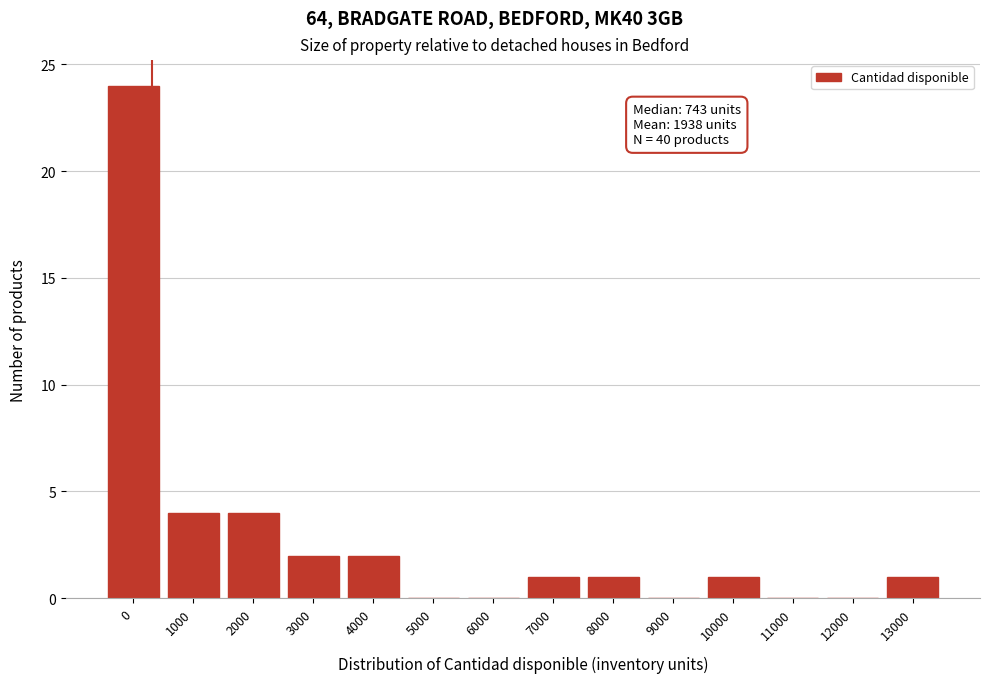

Reading right to left, extract all data points from this chart.

13000=1	12000=0	11000=0	10000=1	9000=0	8000=1	7000=1	6000=0	5000=0	4000=2	3000=2	2000=4	1000=4	0=24